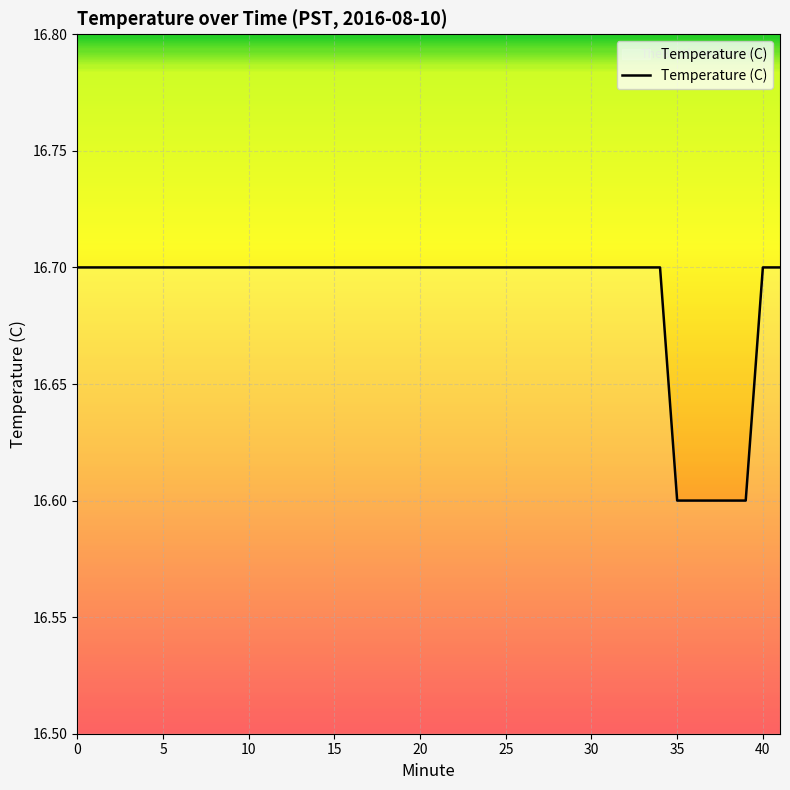

What is the minimum value shown in the chart?

16.6